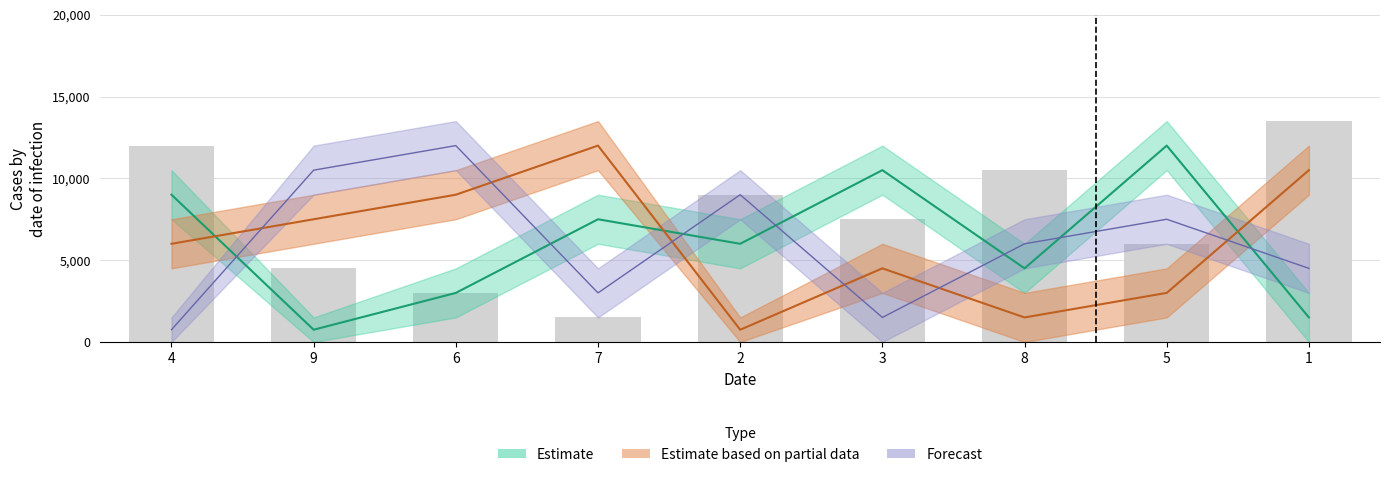

What position from the left is 5?

8